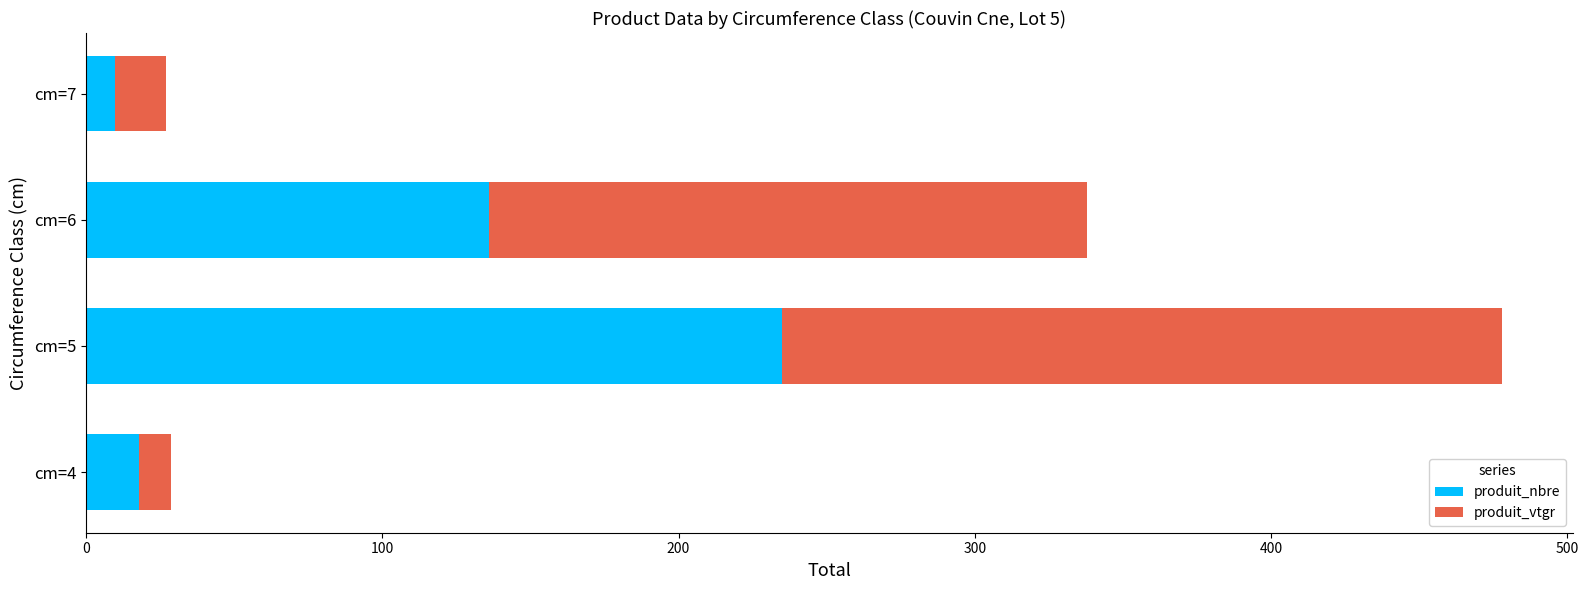

What is the sum of all produit_nbre values?

399.0